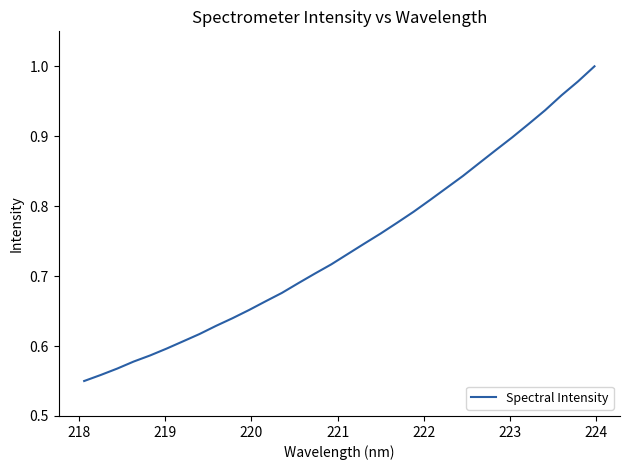

What is the smallest value displayed?

0.6